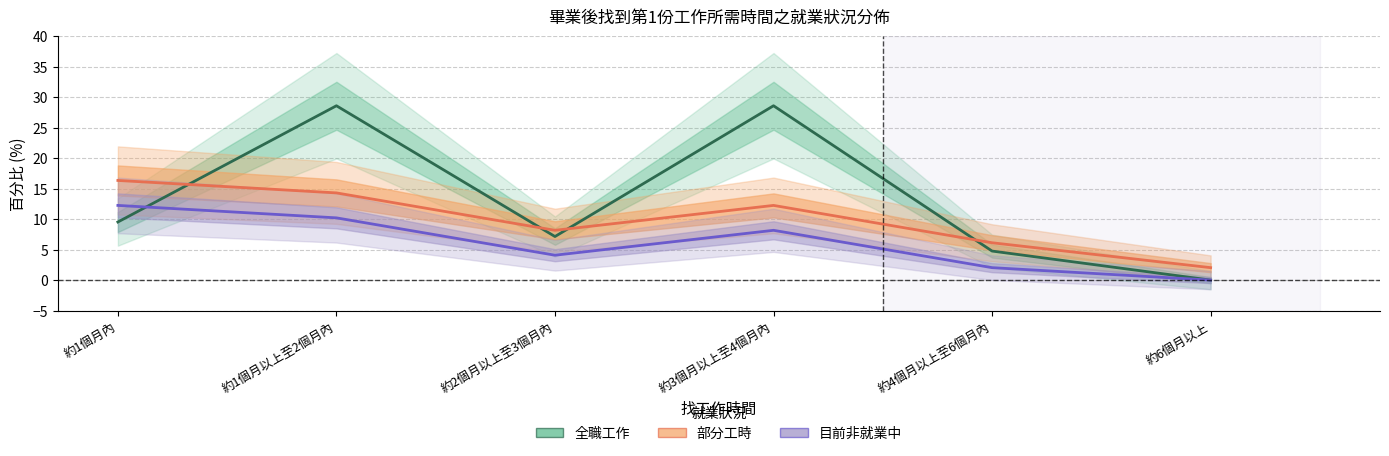

After their last crossing, which series has the higher values: 目前非就業中 or 全職工作?

全職工作